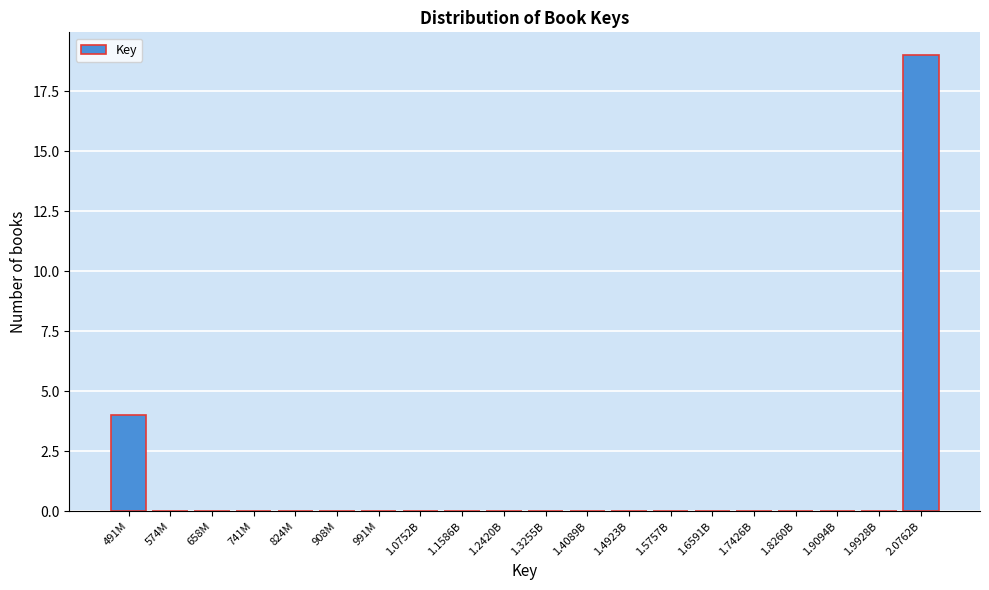

Reading left to right, what are all the values shown in this chart?

491M=4	574M=0	658M=0	741M=0	824M=0	908M=0	991M=0	1.0752B=0	1.1586B=0	1.2420B=0	1.3255B=0	1.4089B=0	1.4923B=0	1.5757B=0	1.6591B=0	1.7426B=0	1.8260B=0	1.9094B=0	1.9928B=0	2.0762B=19